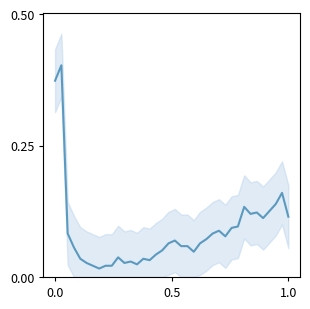

How many lines are shown in the chart?

1